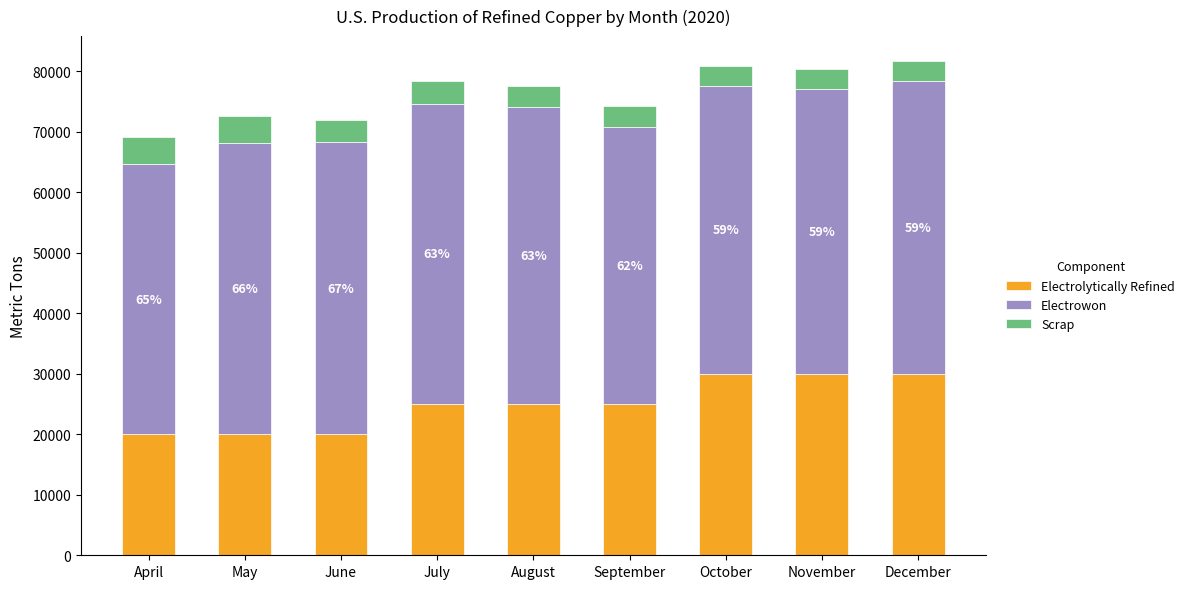

What is the total value across all series at June?

71920